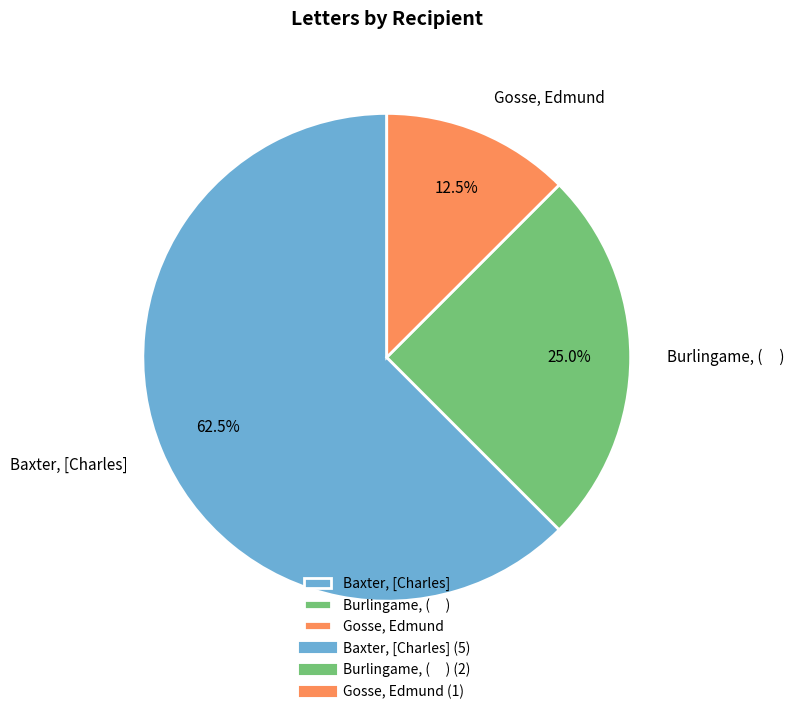

Combined, do Gosse, Edmund and Baxter, [Charles] account for over 50%?

Yes